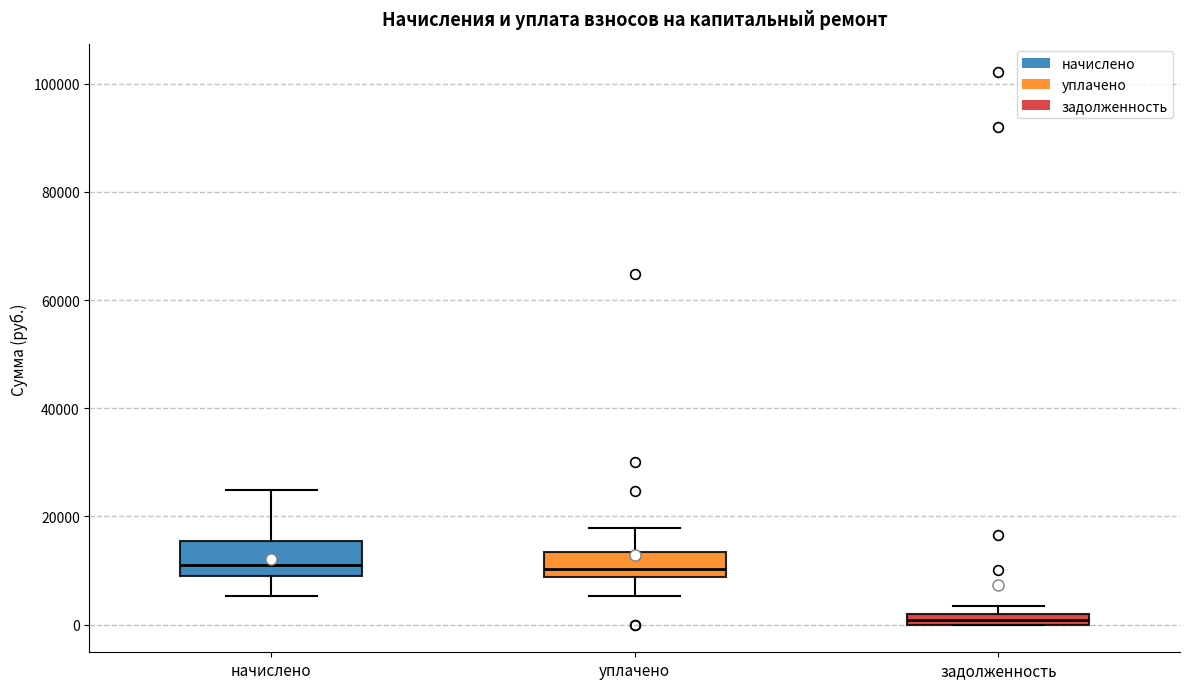

Where is the upper edge of the box for начислено on the y-axis? The values are not printed on the chart, so give them approximately, as read against the axis.

16000